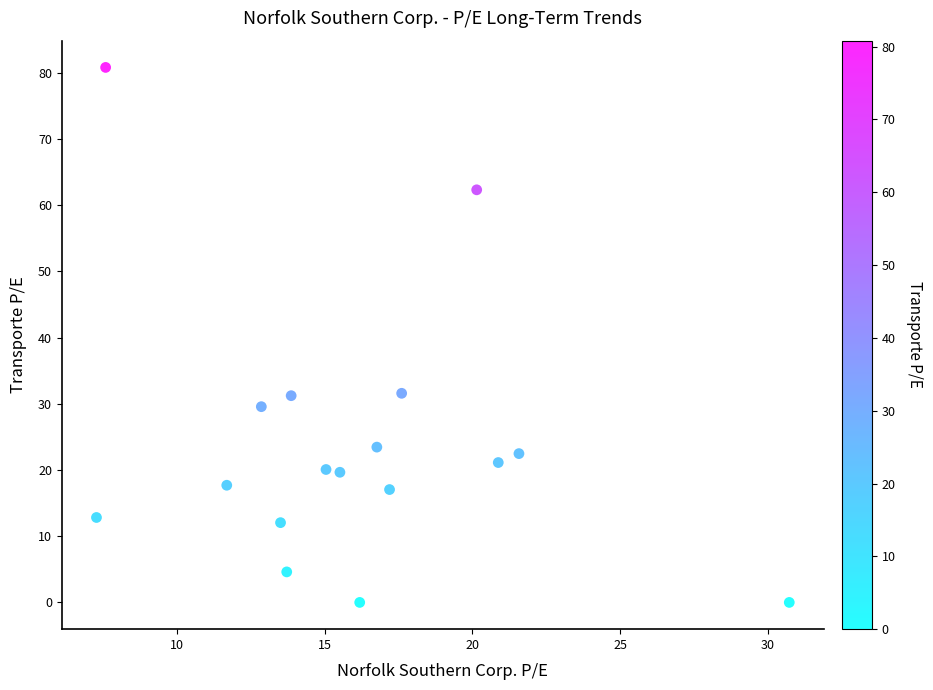

List the coordinates of all points as (X, Y) pairs, reading left to right.

(7.3, 12.8)  (7.6, 80.8)  (11.7, 17.7)  (12.9, 29.6)  (13.5, 12.1)  (13.7, 4.6)  (13.9, 31.2)  (15.1, 20.1)  (15.5, 19.7)  (16.2, 0.0)  (16.8, 23.5)  (17.2, 17.1)  (17.6, 31.6)  (20.1, 62.3)  (20.9, 21.1)  (21.6, 22.5)  (30.7, 0.0)